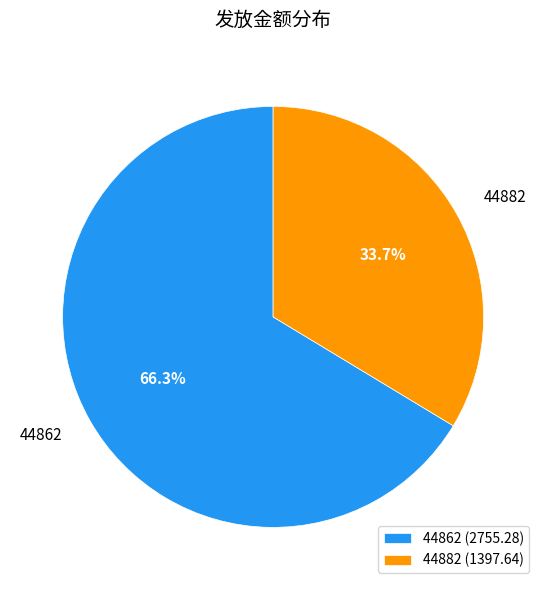

What is the total percentage of 44862 and 44882?

100.0%